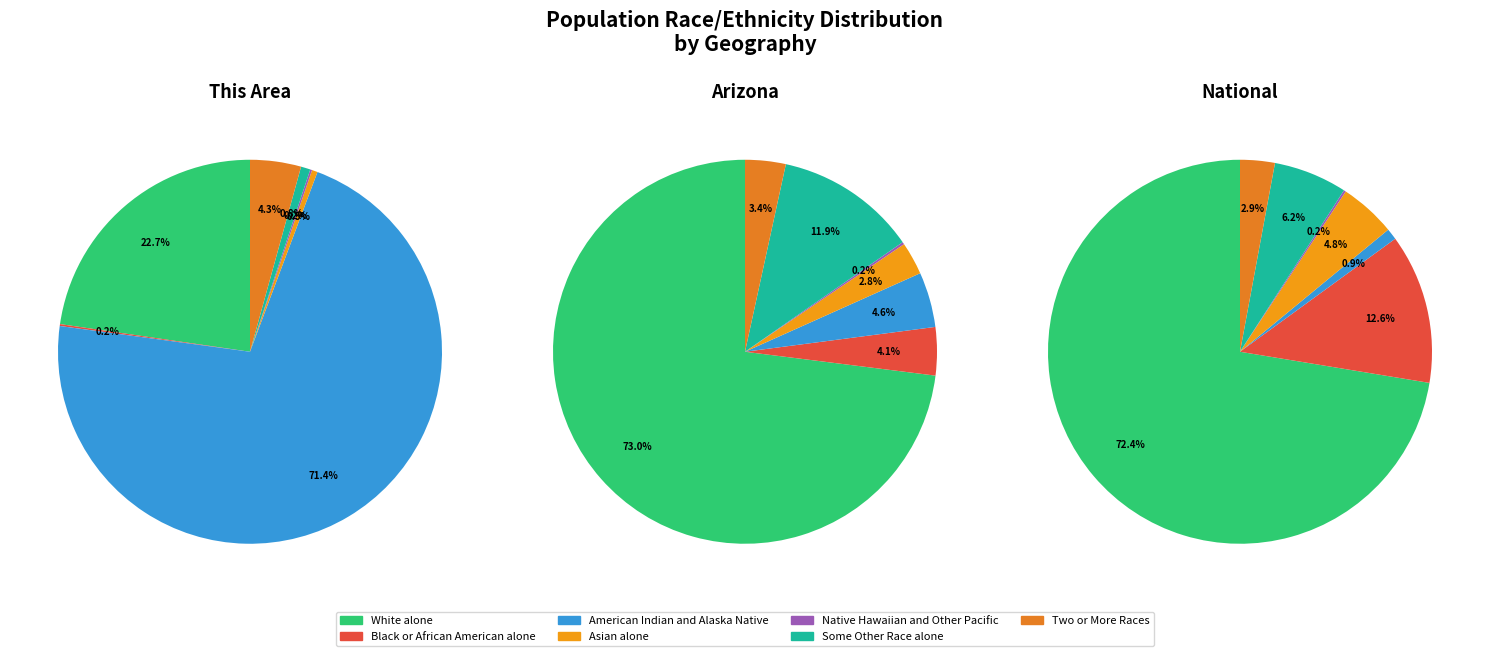

The 2 slice represents 1% of the pie. True or false?

True